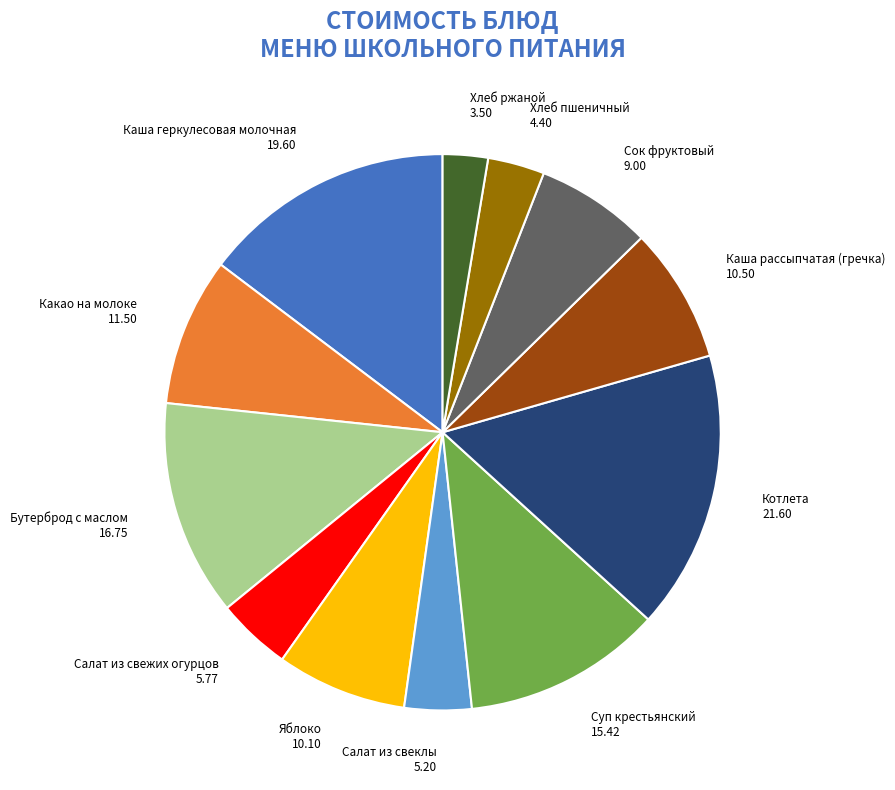

Which has a higher value, Бутерброд с маслом 16.75 or Салат из свеклы 5.20?

Бутерброд с маслом 16.75